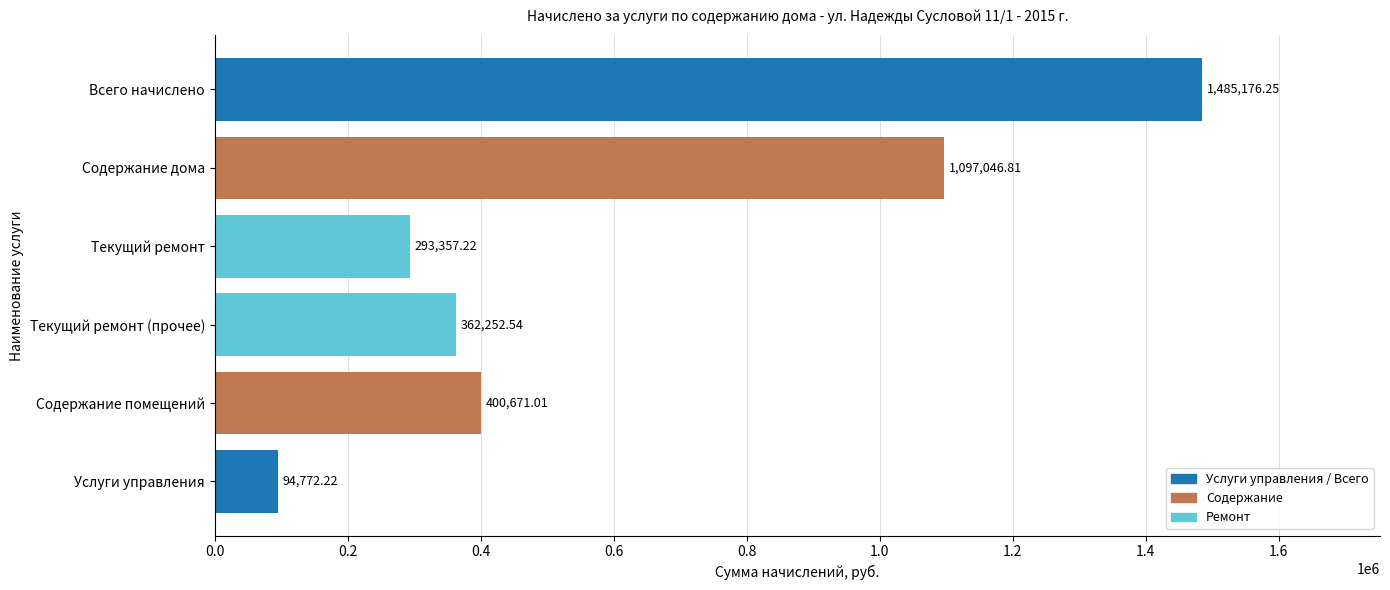

What is the sum of the values at Содержание дома and Всего начислено?

2582223.1